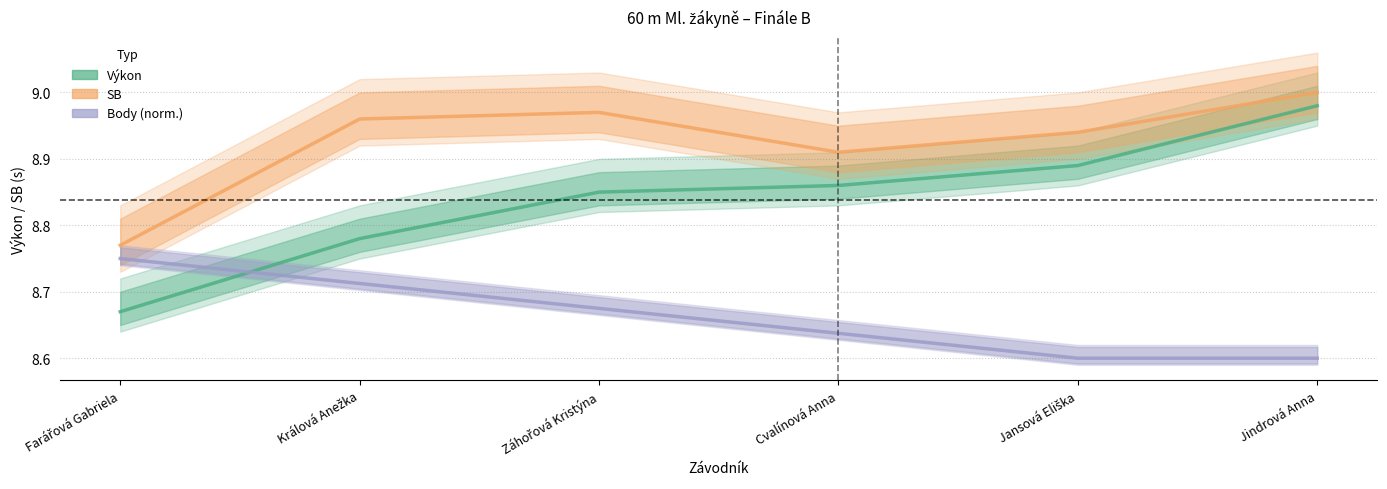

What are all the series names shown in the legend?

Výkon, SB, Body (norm.)